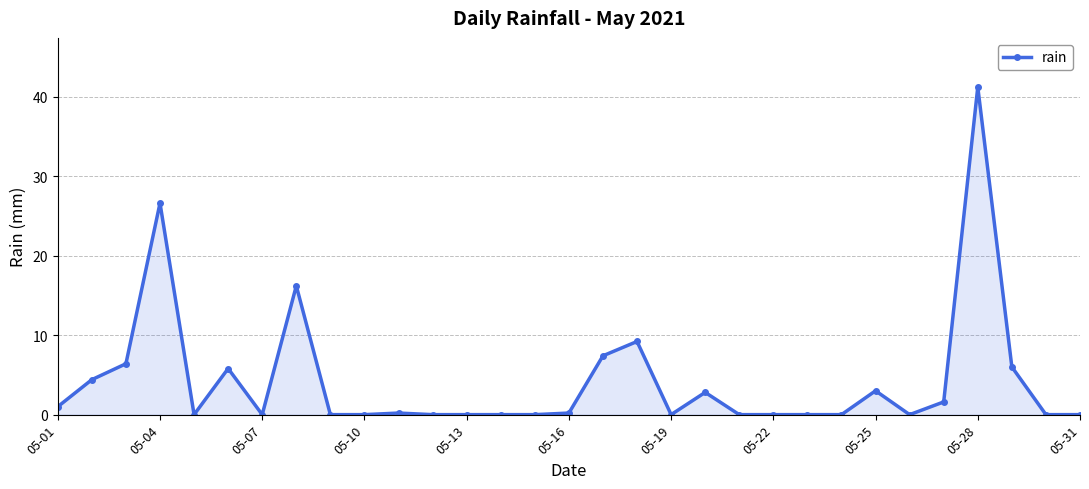

True or false: there are more than 0 points higher than both neighbors.

True